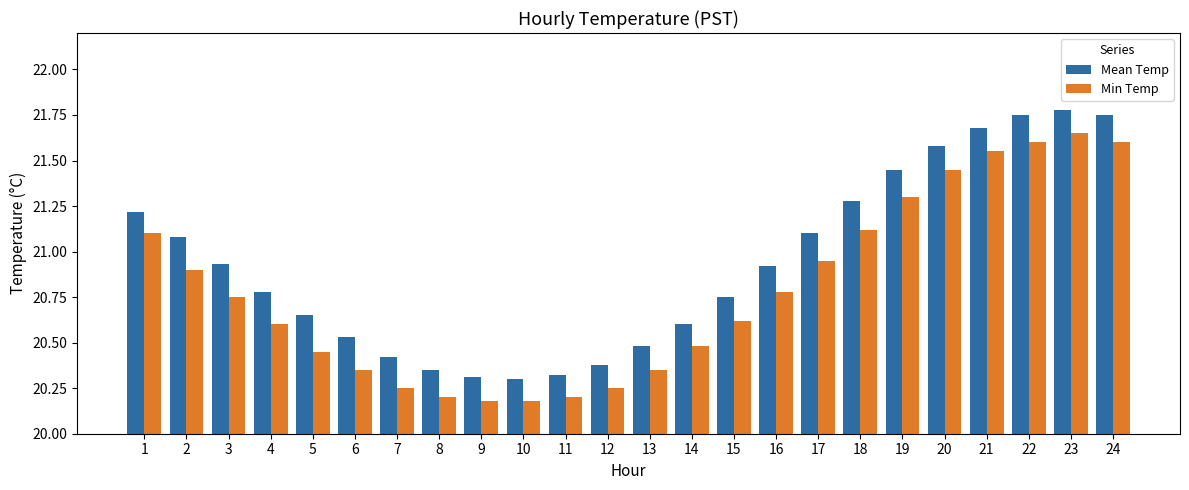

At which label does Min Temp reach its peak?

23